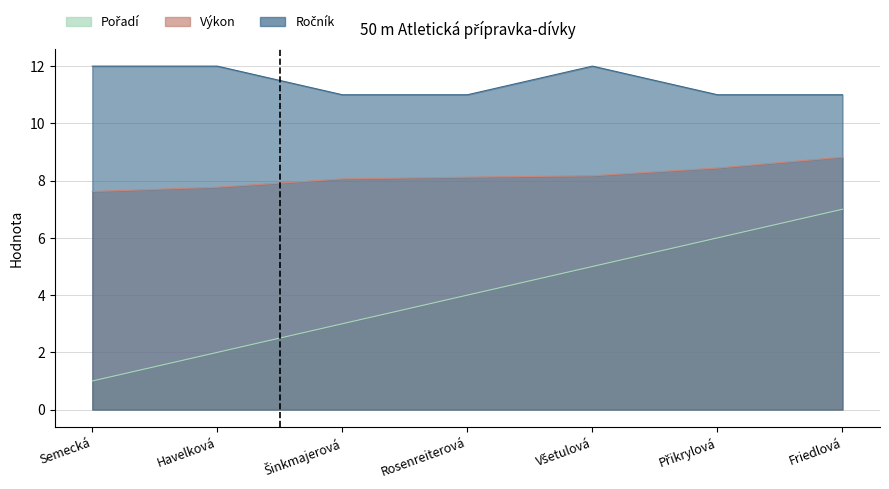

List the labels in order of Pořadí value, largest first.

Friedlová, Přikrylová, Všetulová, Rosenreiterová, Šinkmajerová, Havelková, Semecká